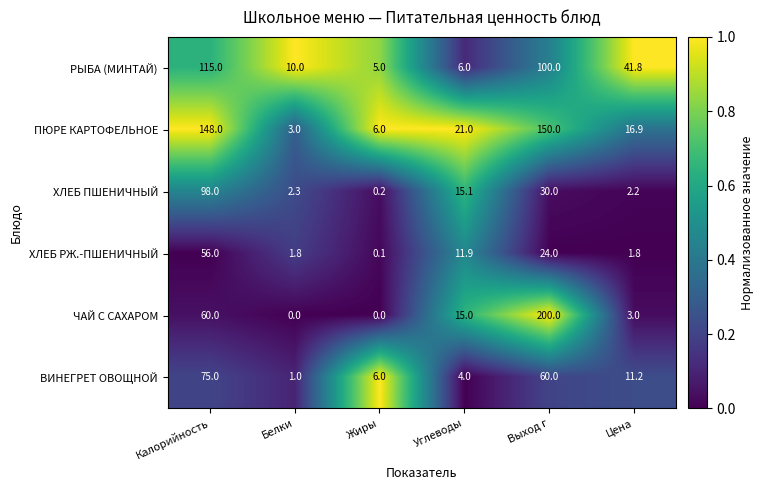

What is the sum of all РЫБА (МИНТАЙ) values?

277.8